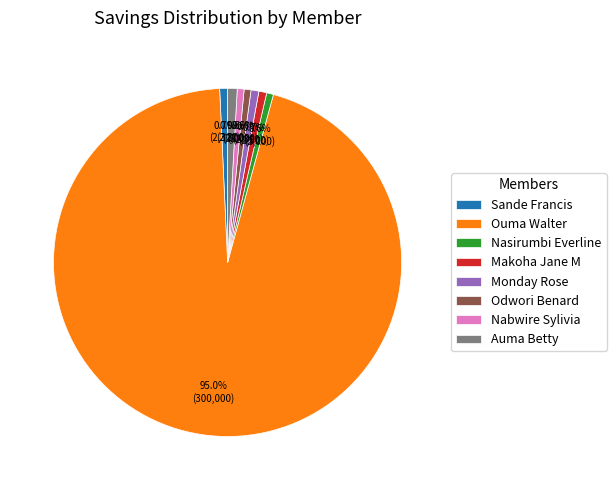

Which category has the biggest portion of the pie?

Ouma Walter